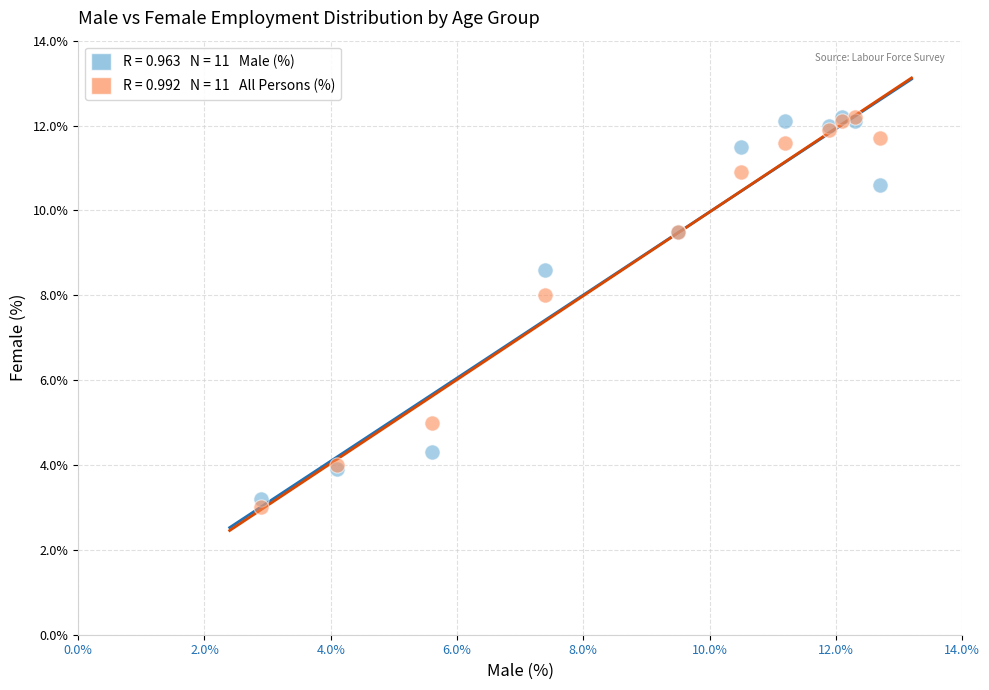

Across all series, what Y value is closest to 7?

8.0